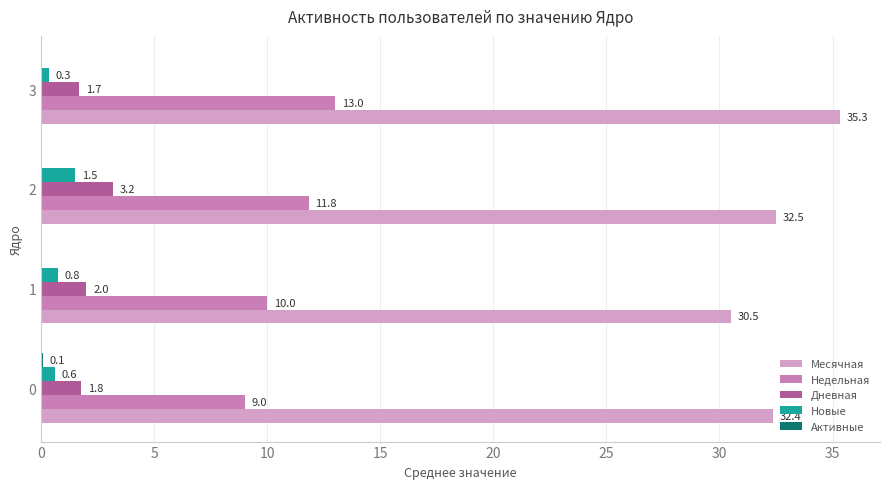

What is the greatest value displayed?

35.3